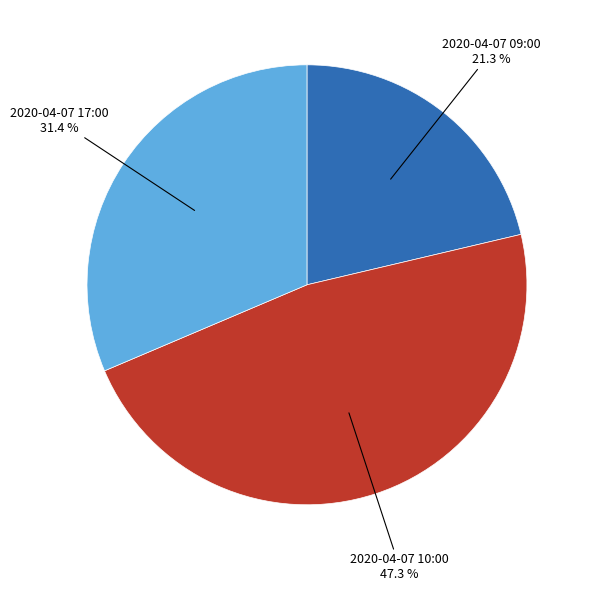

Does any single category account for the majority?

No